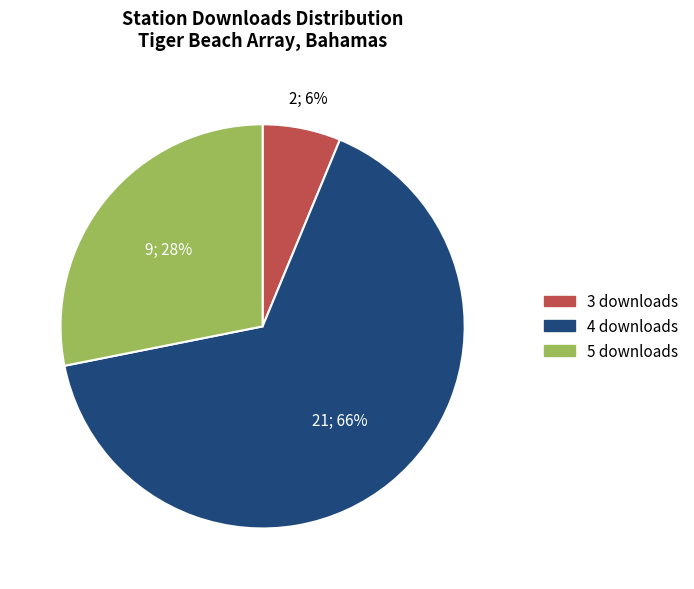

What is the largest slice in the pie chart?

4 downloads